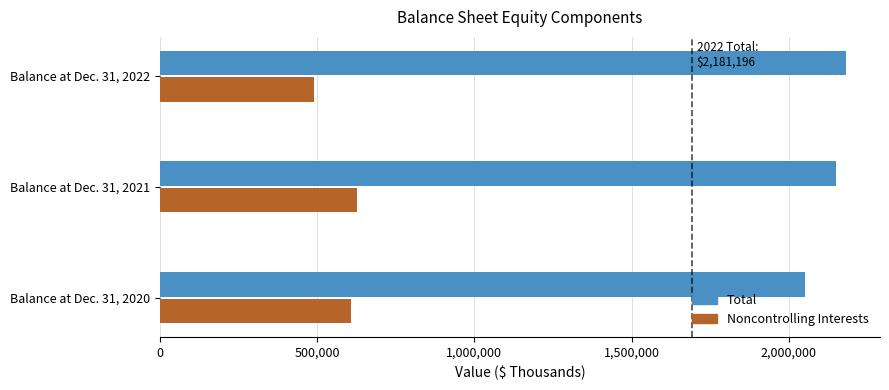

At how many categories does at least one series exceed 1557915?

3